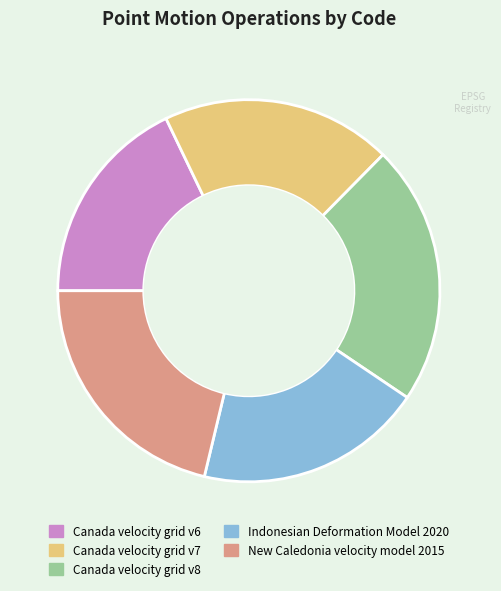

Is the sum of Canada velocity grid v6 and New Caledonia velocity model 2015 greater than half?

No